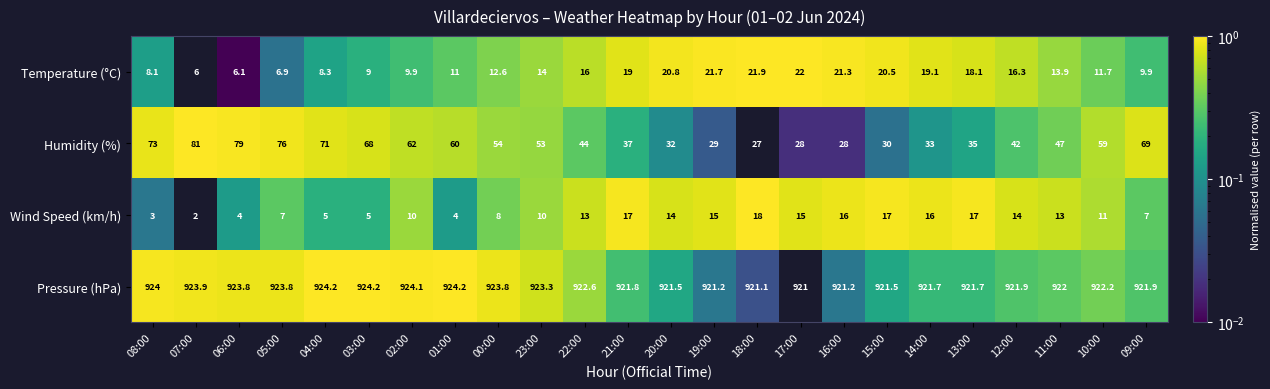

Which series has the largest total across all categories?

Pressure (hPa)